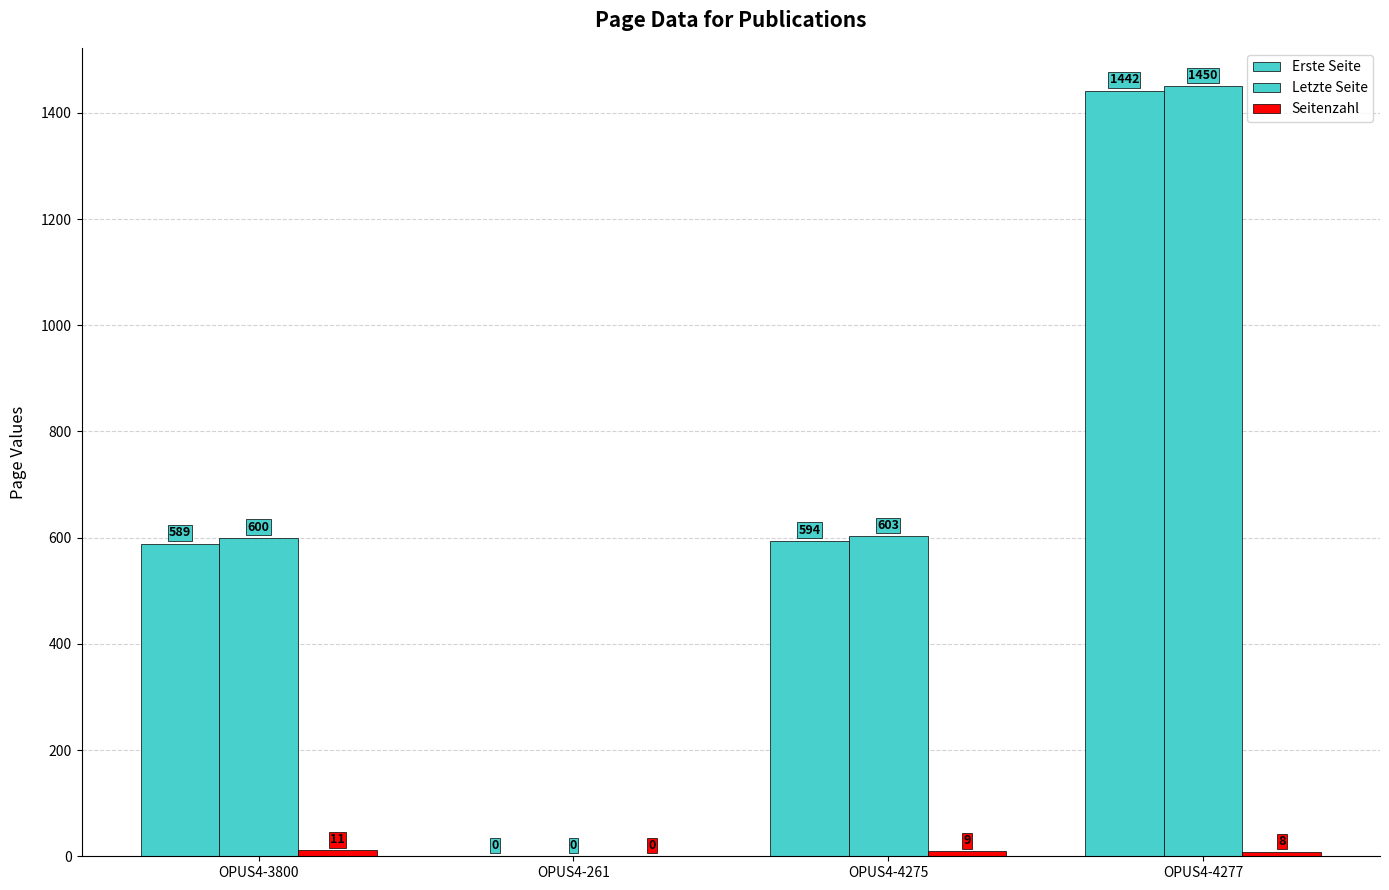

Does the chart contain stacked bars?

No